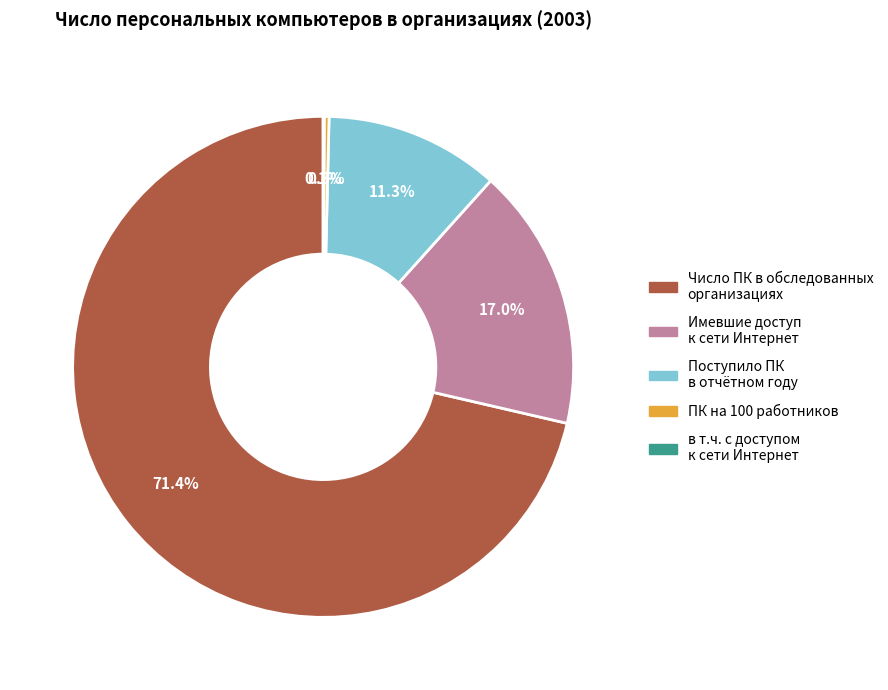

Is there any slice that represents more than half of the pie?

Yes